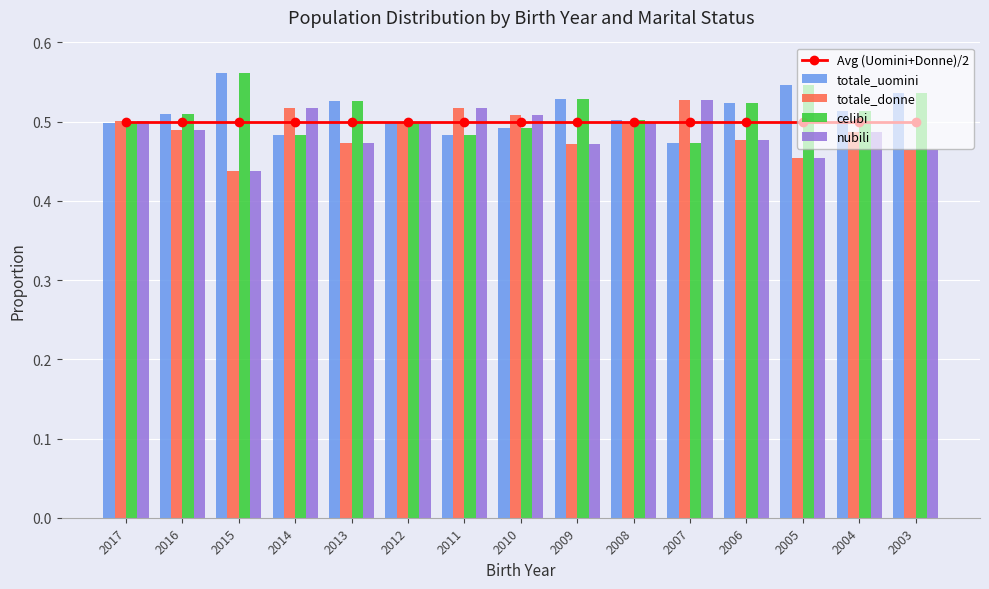

Is the value of Avg (Uomini+Donne)/2 at 2015 greater than the value of nubili at 2014?

No